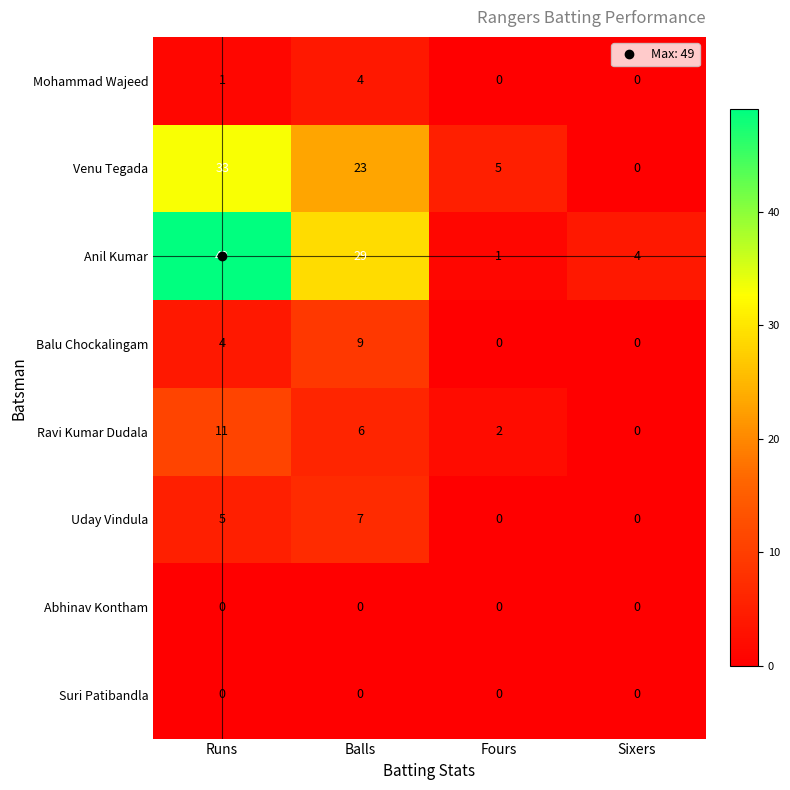

True or false: Suri Patibandla has a value of 0 at Balls.

True